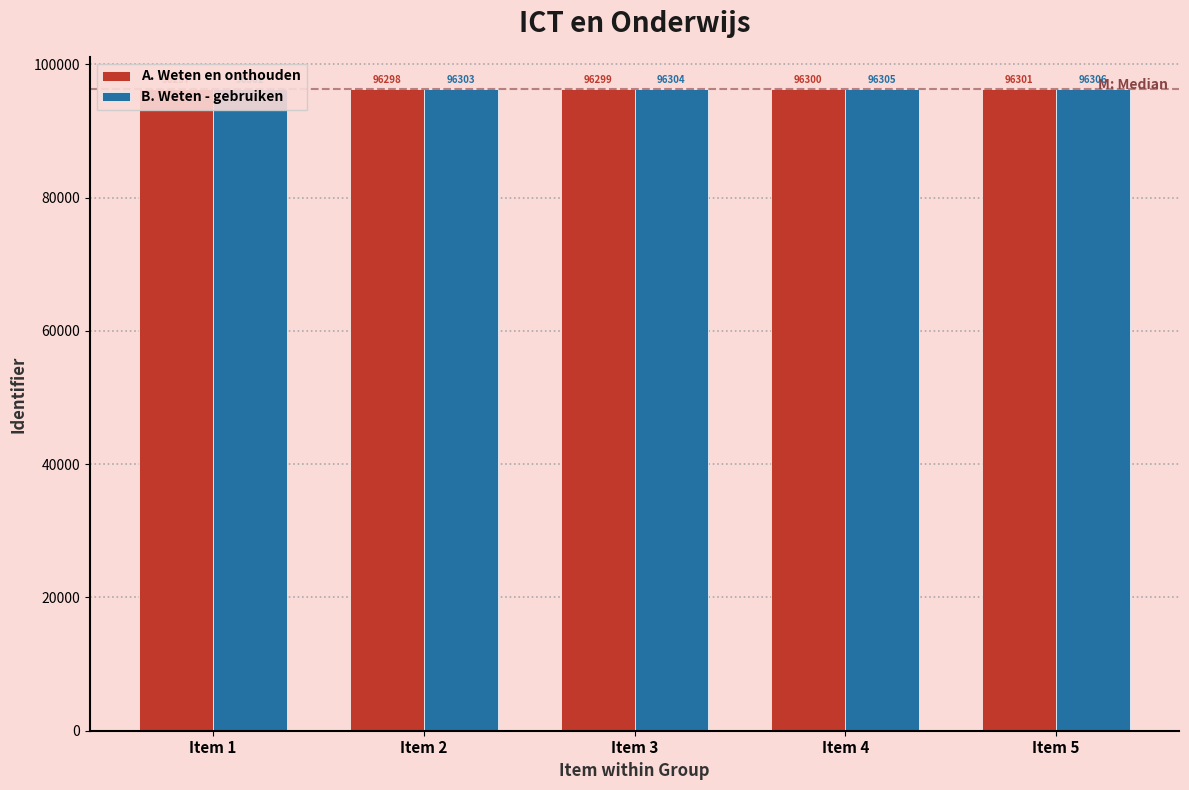

What is the value of the A. Weten en onthouden bar at the 3rd from the left?

96299